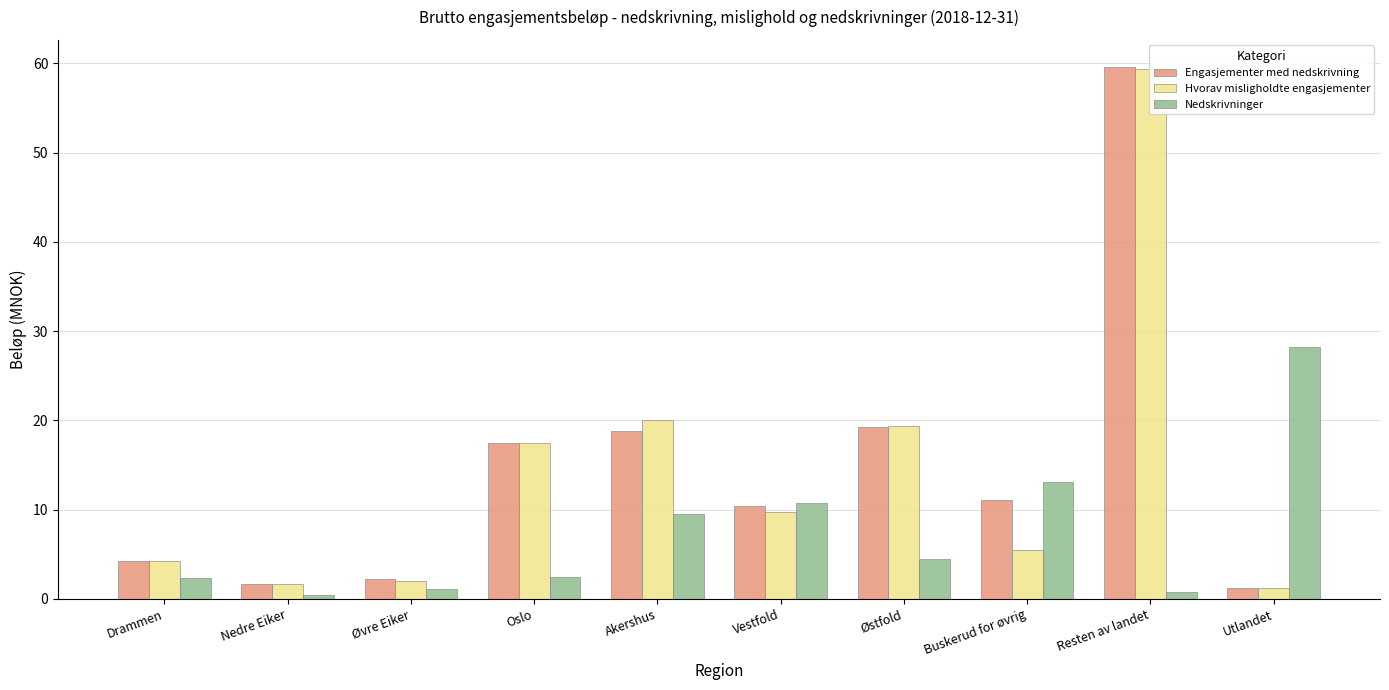

Reading left to right, transcribe all the data shown in this chart.

Engasjementer med nedskrivning: Drammen=4.2	Nedre Eiker=1.7	Øvre Eiker=2.3	Oslo=17.5	Akershus=18.8	Vestfold=10.4	Østfold=19.2	Buskerud for øvrig=11.1	Resten av landet=59.6	Utlandet=1.3
Hvorav misligholdte engasjementer: Drammen=4.2	Nedre Eiker=1.7	Øvre Eiker=2.1	Oslo=17.5	Akershus=20.0	Vestfold=9.7	Østfold=19.4	Buskerud for øvrig=5.5	Resten av landet=59.4	Utlandet=1.3
Nedskrivninger: Drammen=2.3	Nedre Eiker=0.4	Øvre Eiker=1.1	Oslo=2.5	Akershus=9.5	Vestfold=10.7	Østfold=4.5	Buskerud for øvrig=13.1	Resten av landet=0.8	Utlandet=28.2